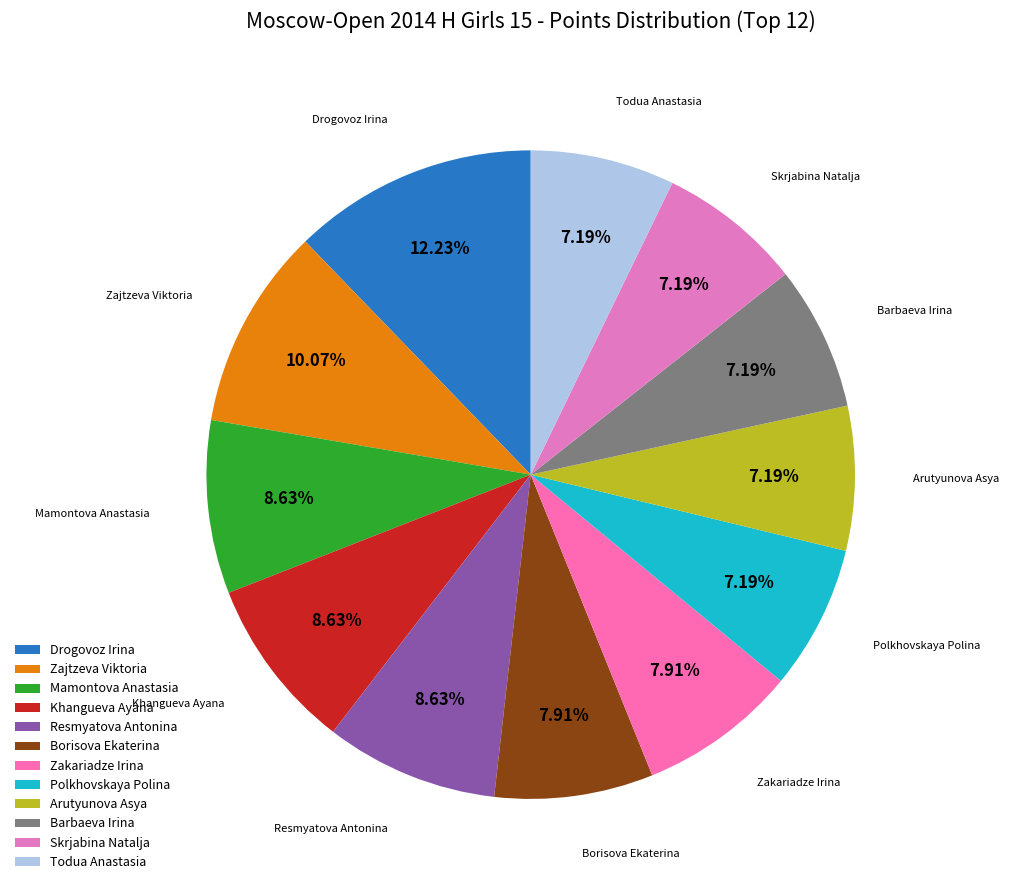

Count the number of slices in the pie.

12